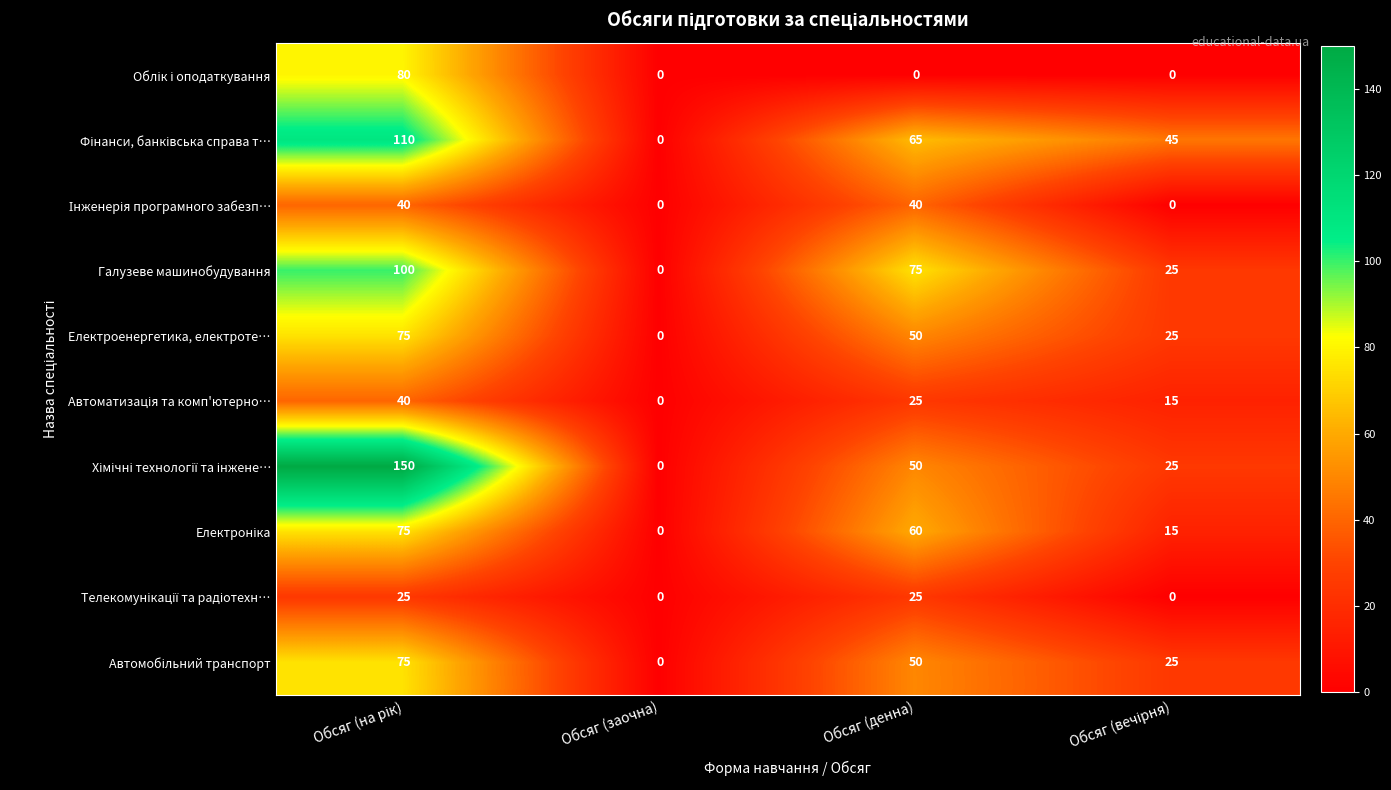

The value of Галузеве машинобудування at Обсяг (заочна) is 40. True or false?

False